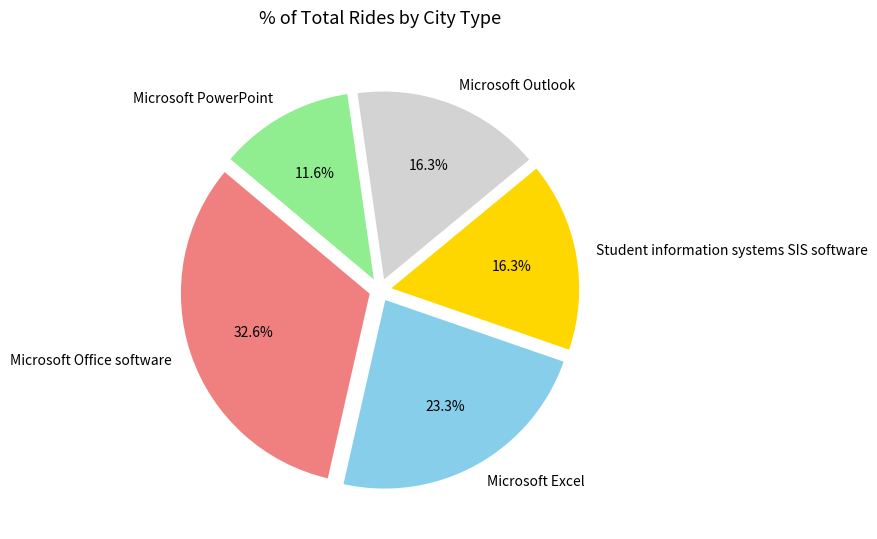

What percentage is the Microsoft PowerPoint slice, to the nearest percent?

12%